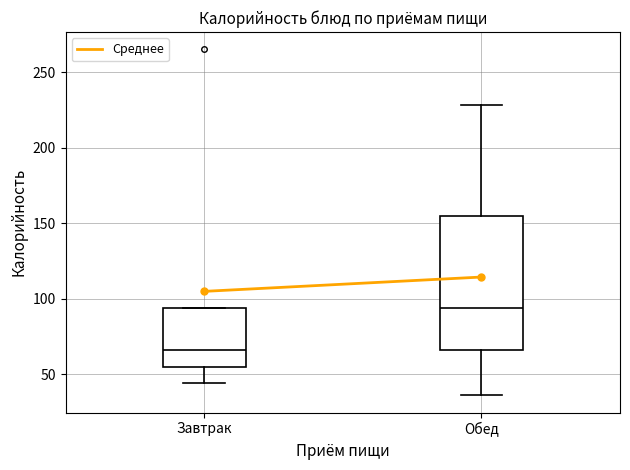

Which box is the tallest, from its lower edge to its upper edge?

Обед